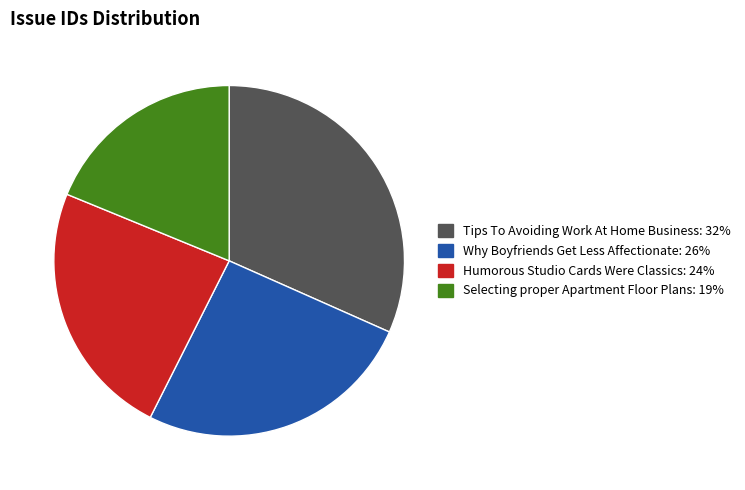

Is Tips To Avoiding Work At Home Business the majority of the pie?

No